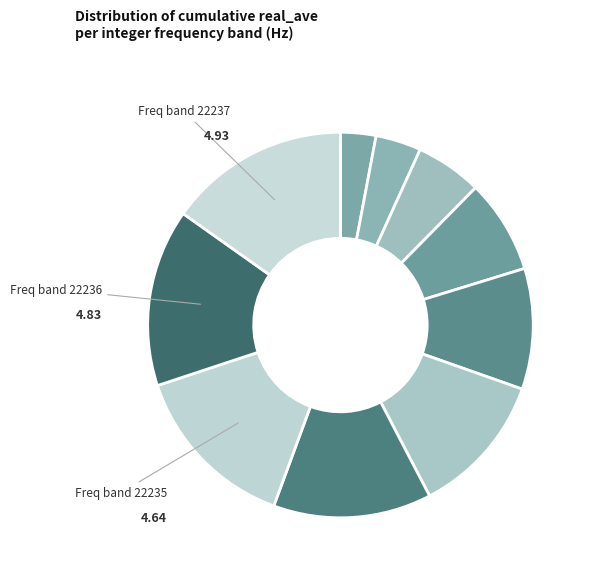

Which category has the smallest portion of the pie?

22228